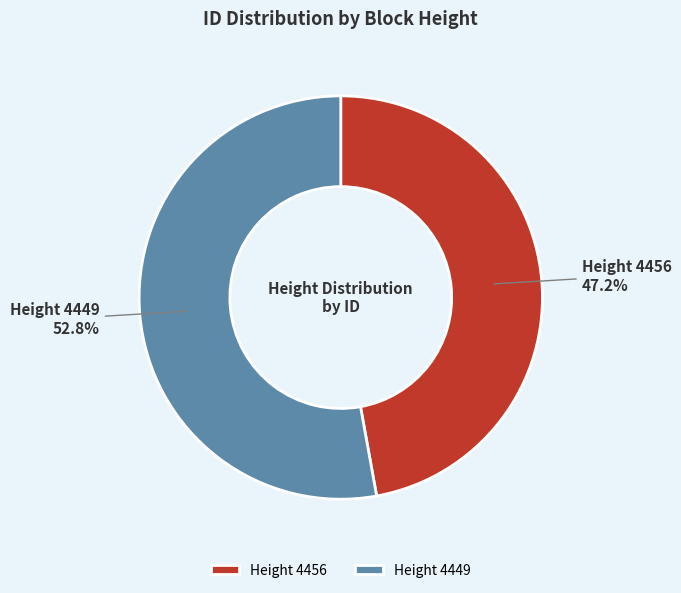

Does Height 4456 represent more than half of the total?

No